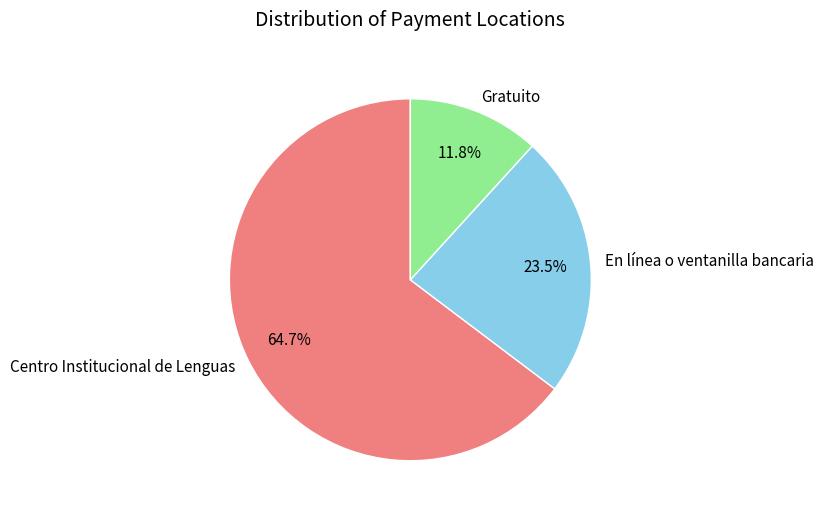

To the nearest percent, what is the combined percentage of Centro Institucional de Lenguas and En línea o ventanilla bancaria?

88%